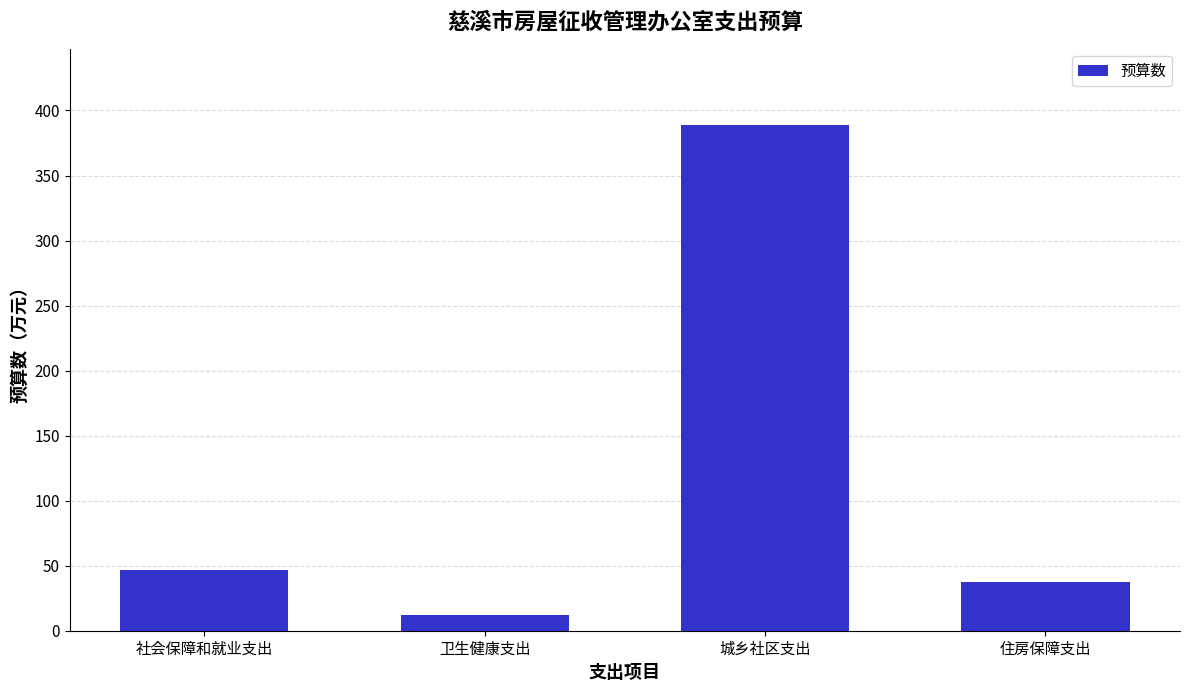

Are the bars grouped side by side (vs. stacked)?

No